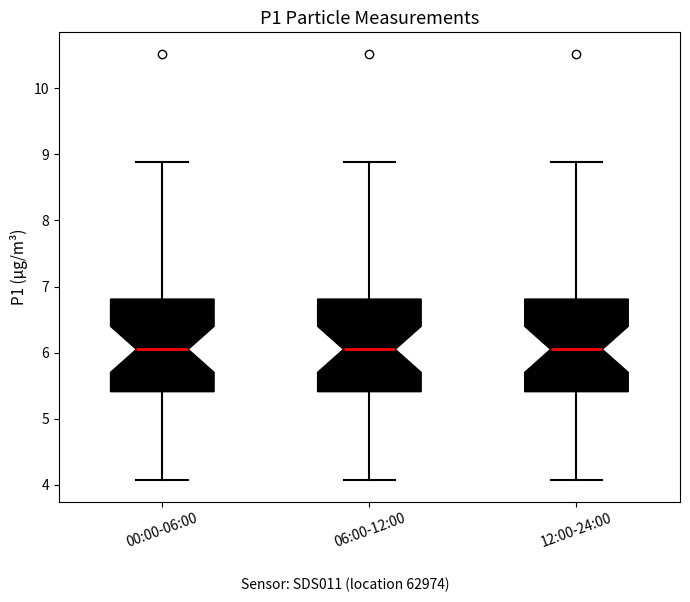

Reading left to right, read every box against the y-axis: the position of its median line, the range the box covers, and the ends of its whiskers. The values are not printed on the chart, so give them approximately, as read against the axis.

00:00-06:00: median 6.1, box 5.4 to 6.8, whiskers 4.1 to 8.9
06:00-12:00: median 6.1, box 5.4 to 6.8, whiskers 4.1 to 8.9
12:00-24:00: median 6.1, box 5.4 to 6.8, whiskers 4.1 to 8.9